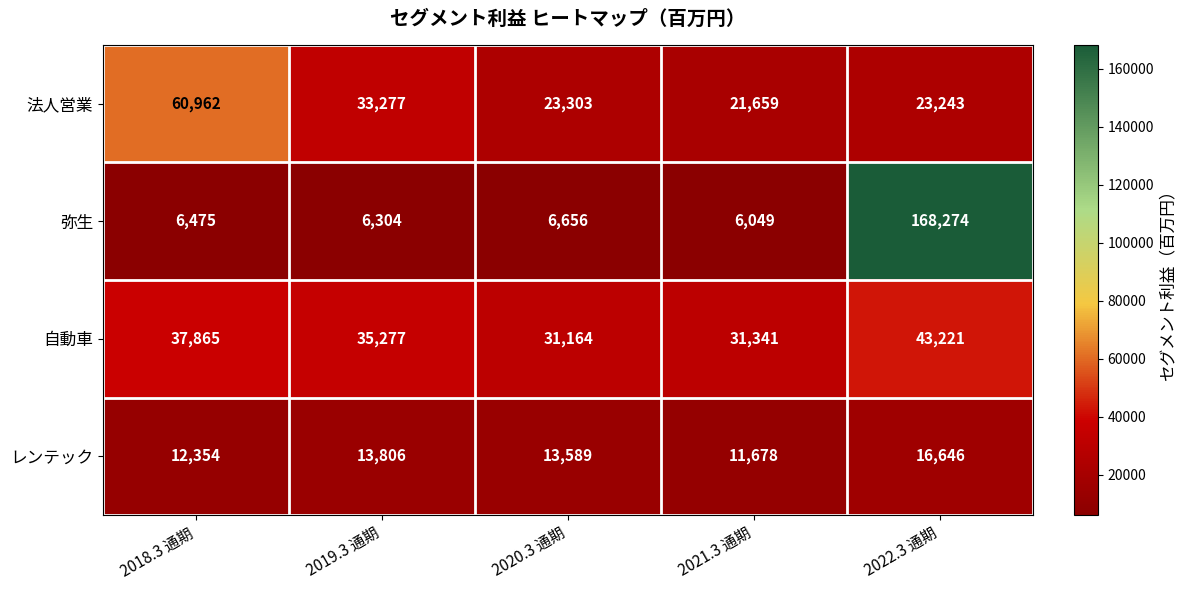

List the series in order of their peak value, highest first.

弥生, 法人営業, 自動車, レンテック